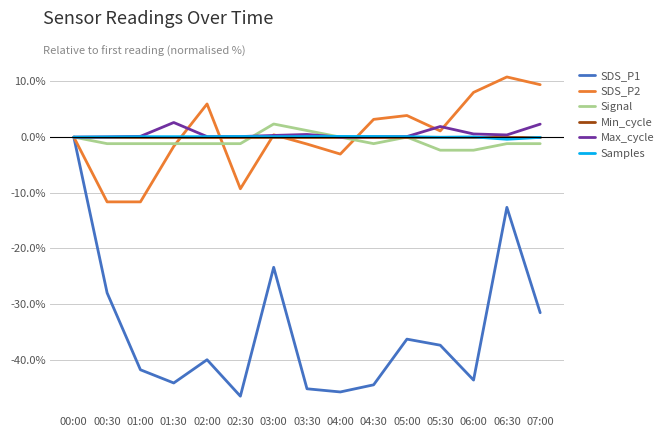

Which series has the largest range (max minus min)?

SDS_P1